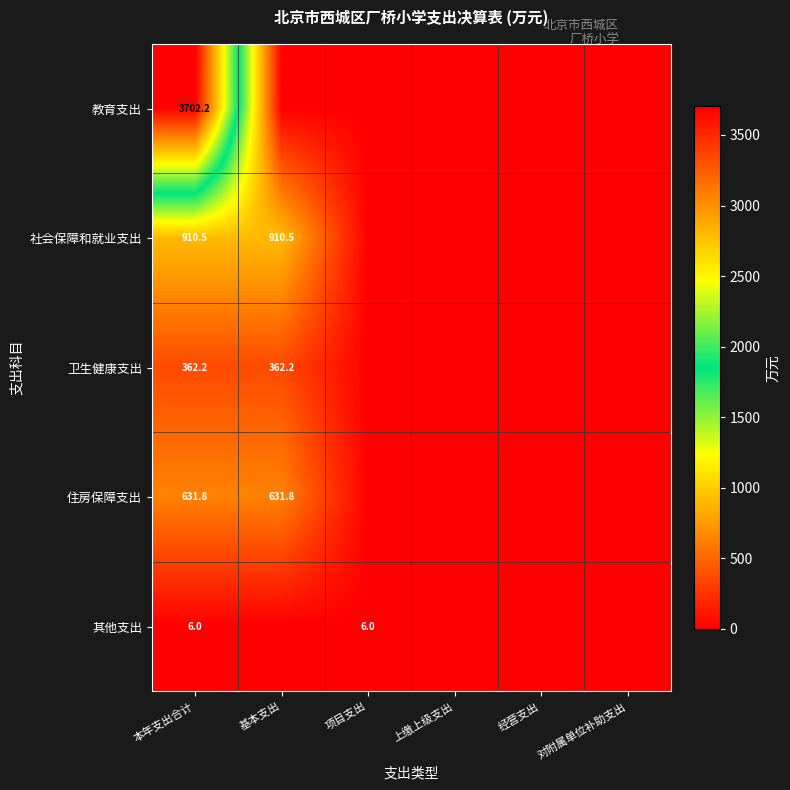

What is the total value across all series at 本年支出合计?

5612.7